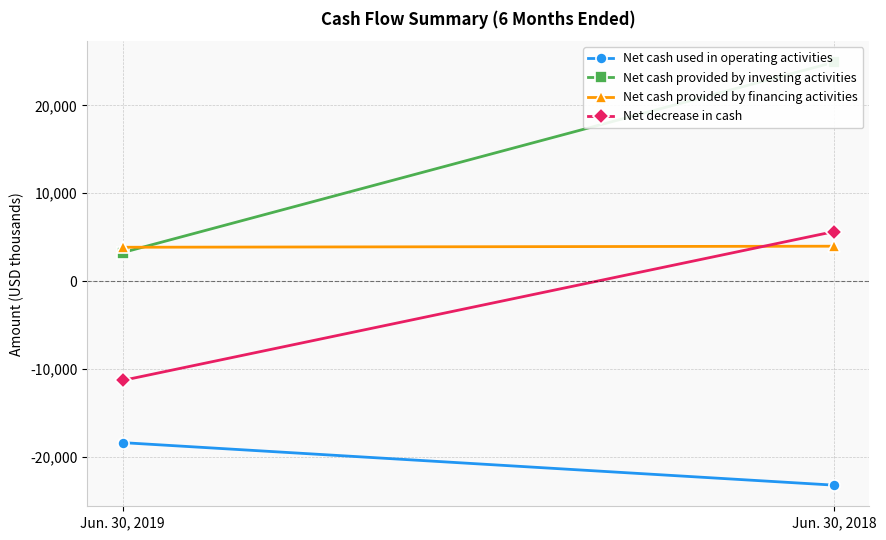

Is this an area chart (filled region under the line)?

No